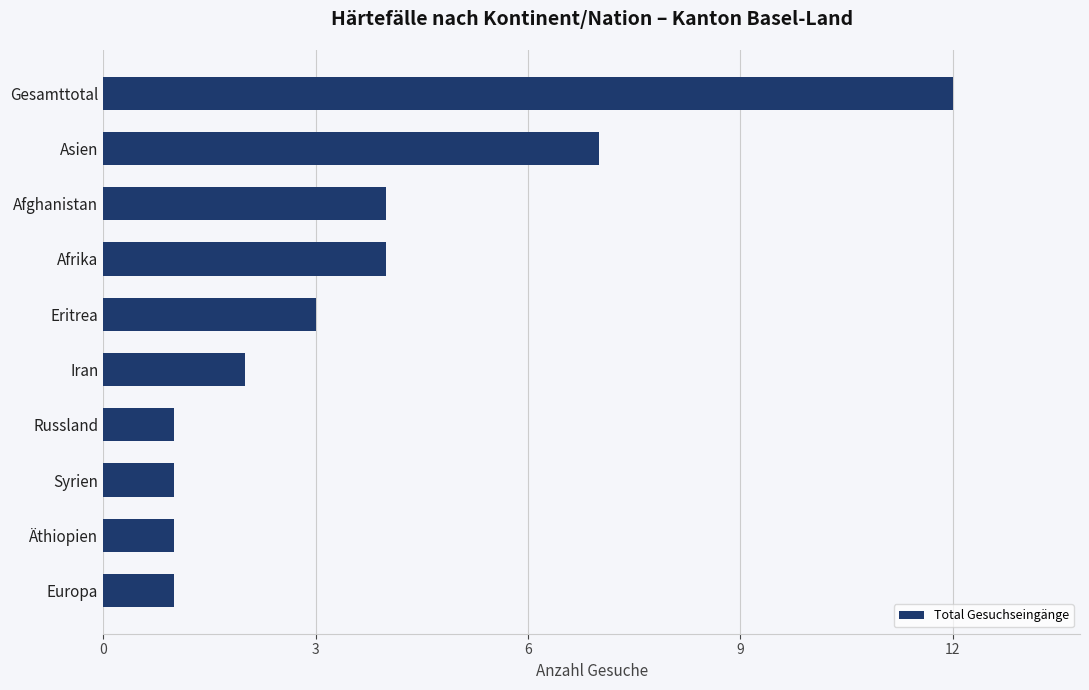

What is the difference between the second highest and minimum values?

6